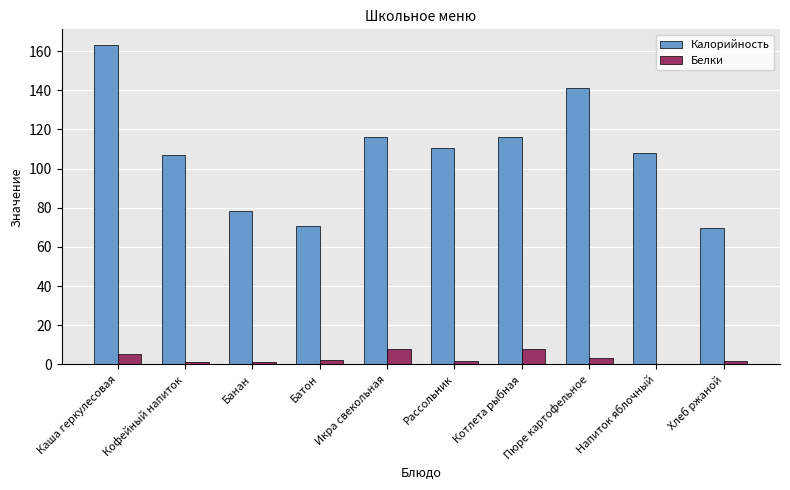

What are all the series names shown in the legend?

Калорийность, Белки